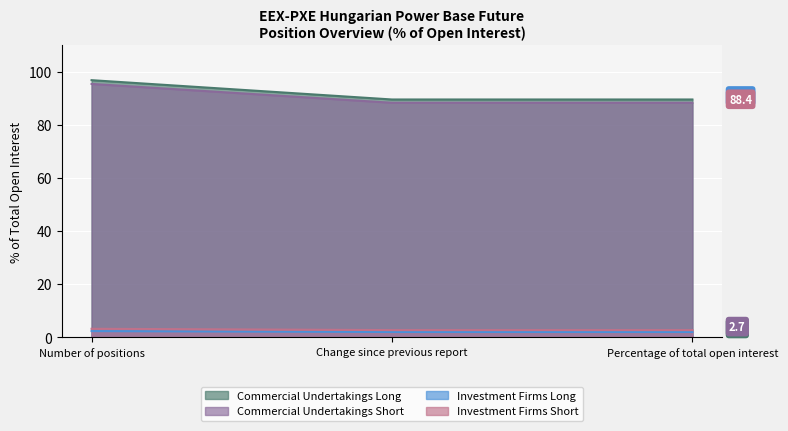

What is the difference between the maximum and minimum values in the Investment Firms or credit institutions Long series?

7.3